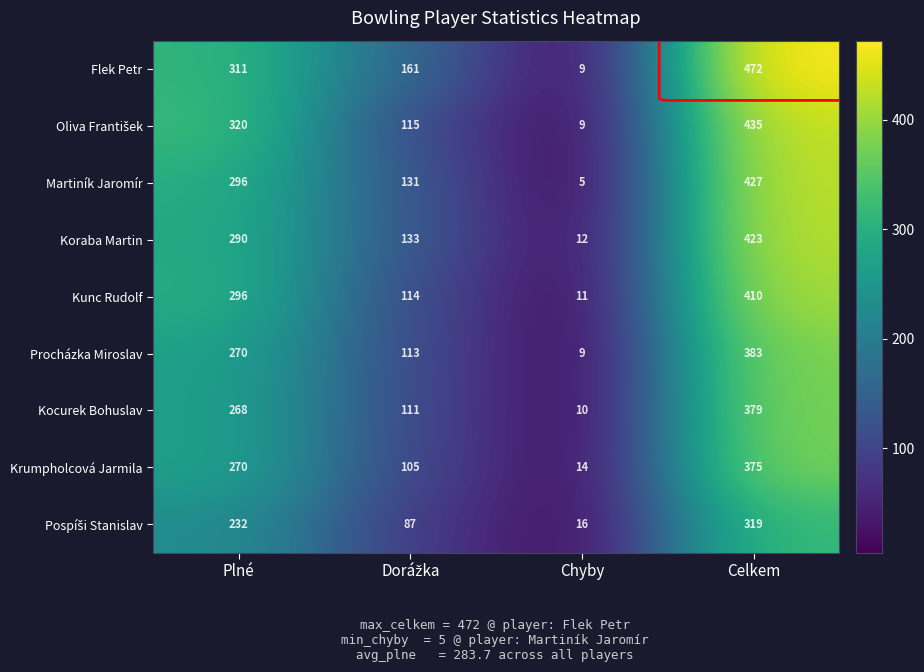

What is the average value of the Flek Petr series?

238